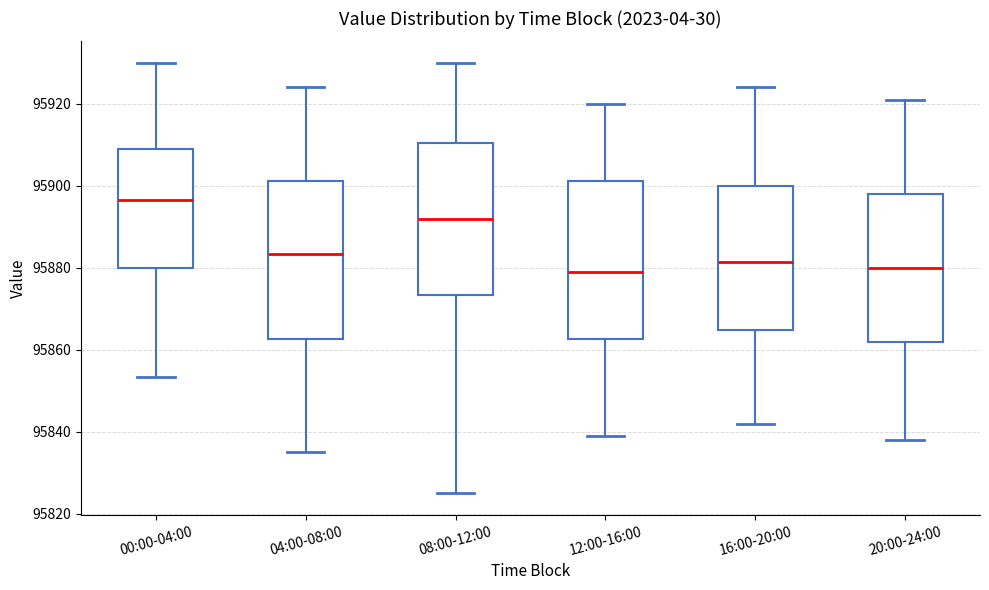

Where does the upper whisker of the box for 20:00-24:00 end on the y-axis? The values are not printed on the chart, so give them approximately, as read against the axis.

95922